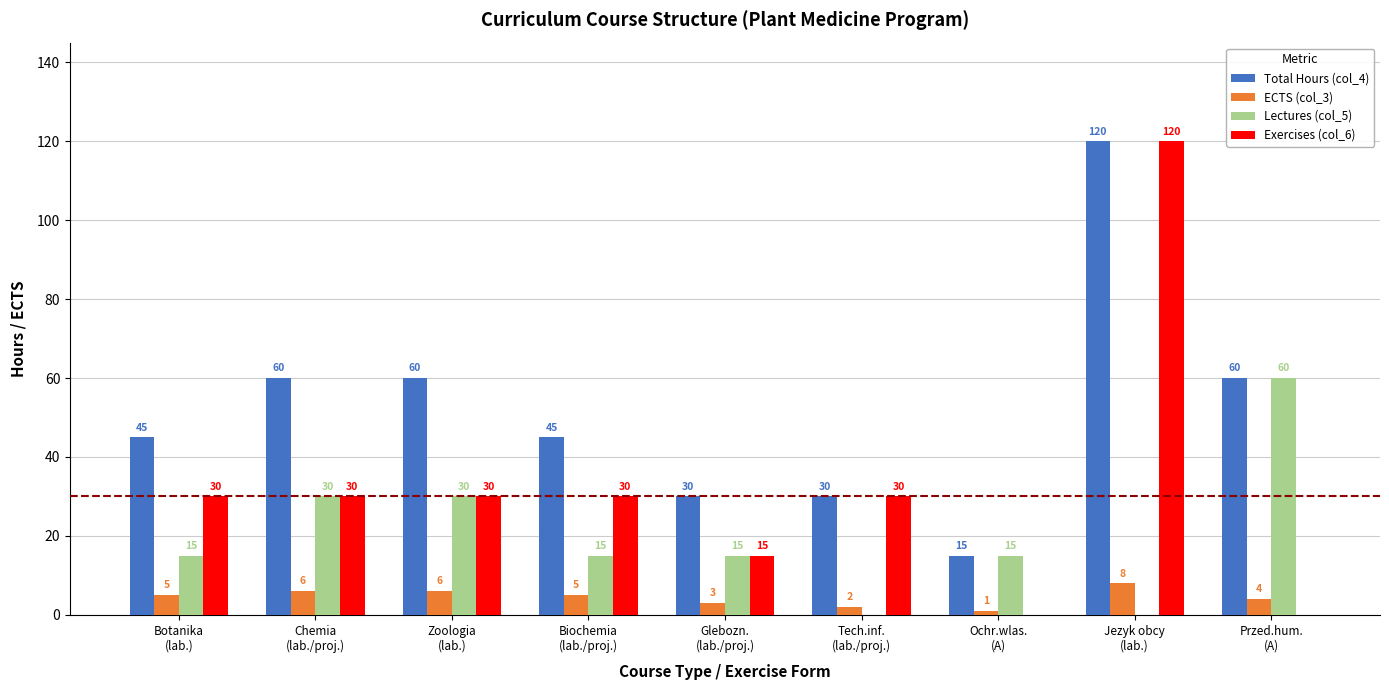

What is the maximum value for ECTS (col_3)?

8